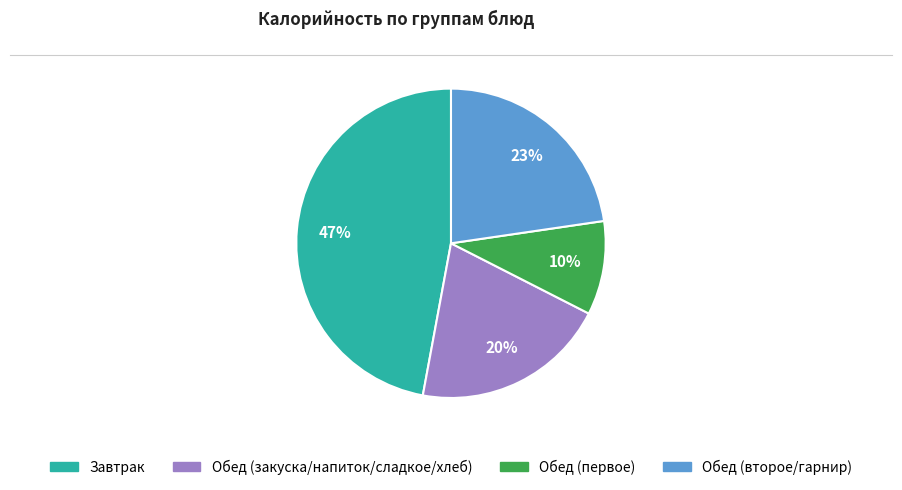

Is there a majority slice in this chart?

No